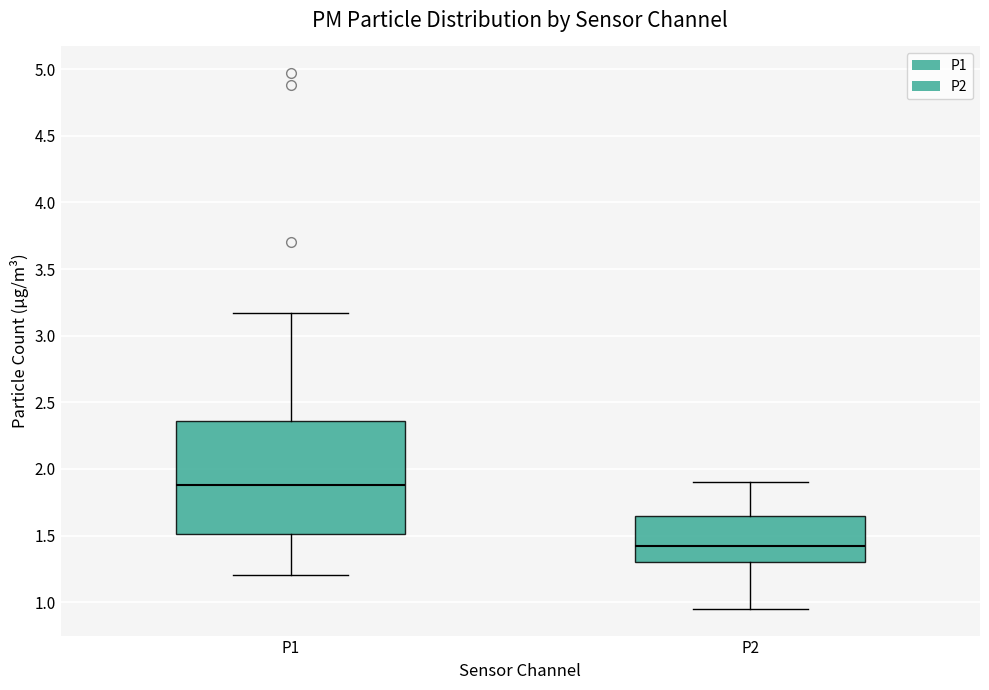

Comparing the boxes themselves (not the whiskers), which one is the tallest?

P1